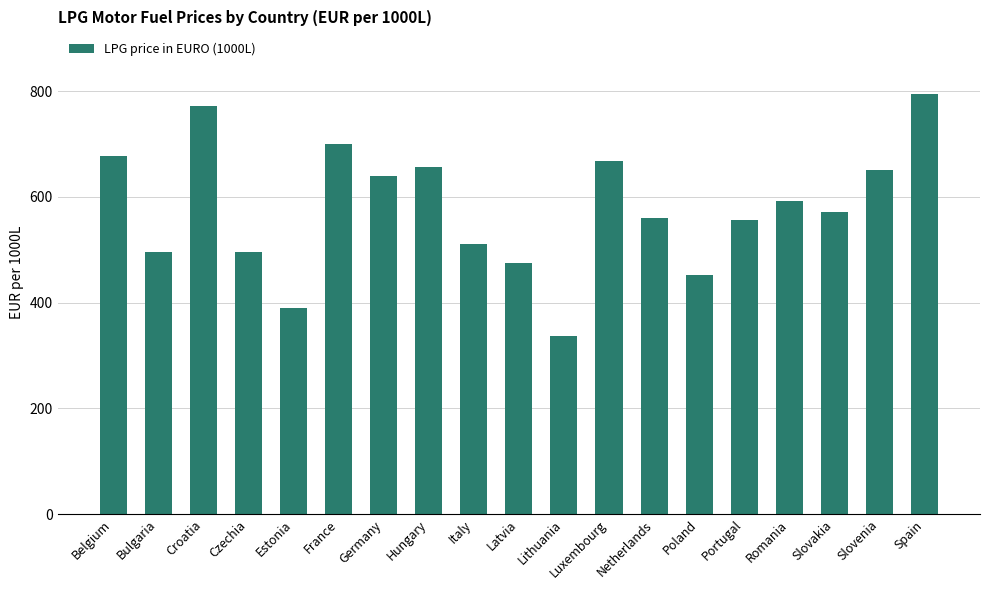

True or false: the data shows 666.9 at Luxembourg.

True